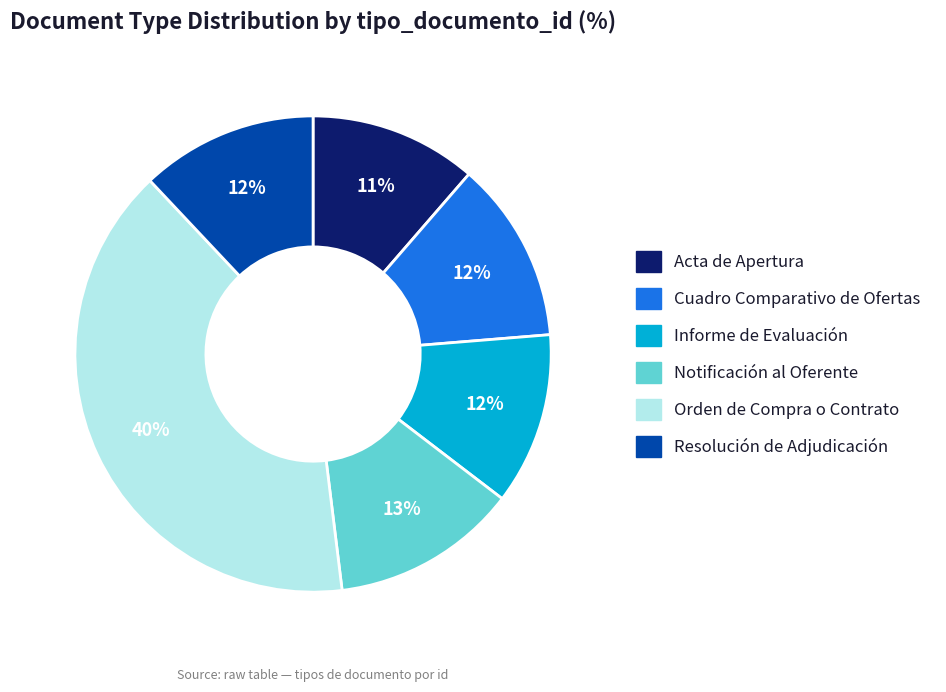

What is the largest slice in the pie chart?

Orden de Compra o Contrato